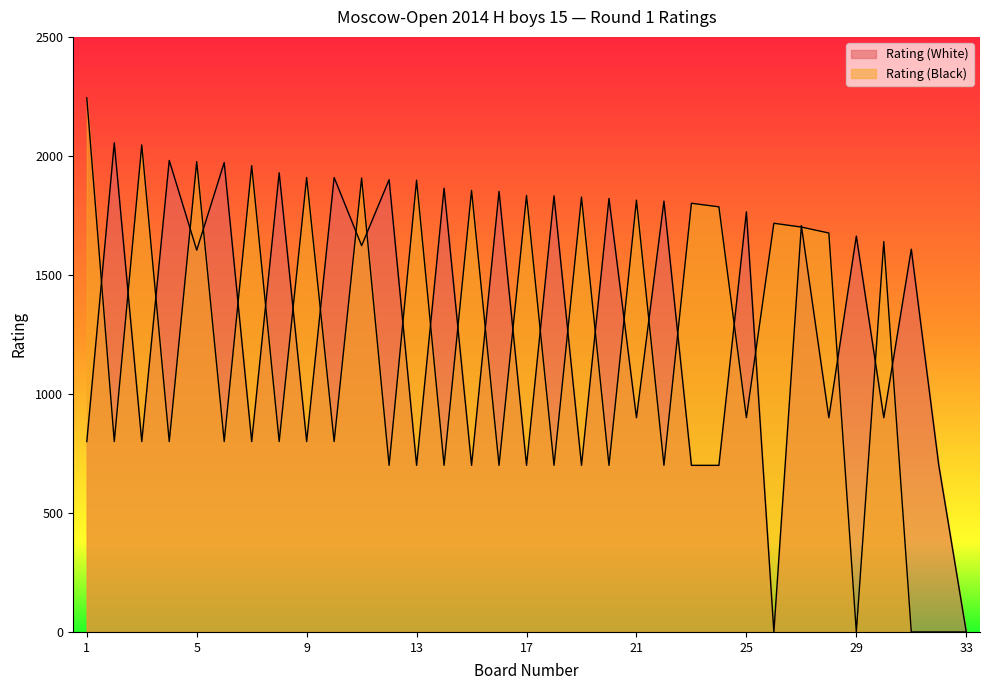

At which category is the sum across all series the highest?

5